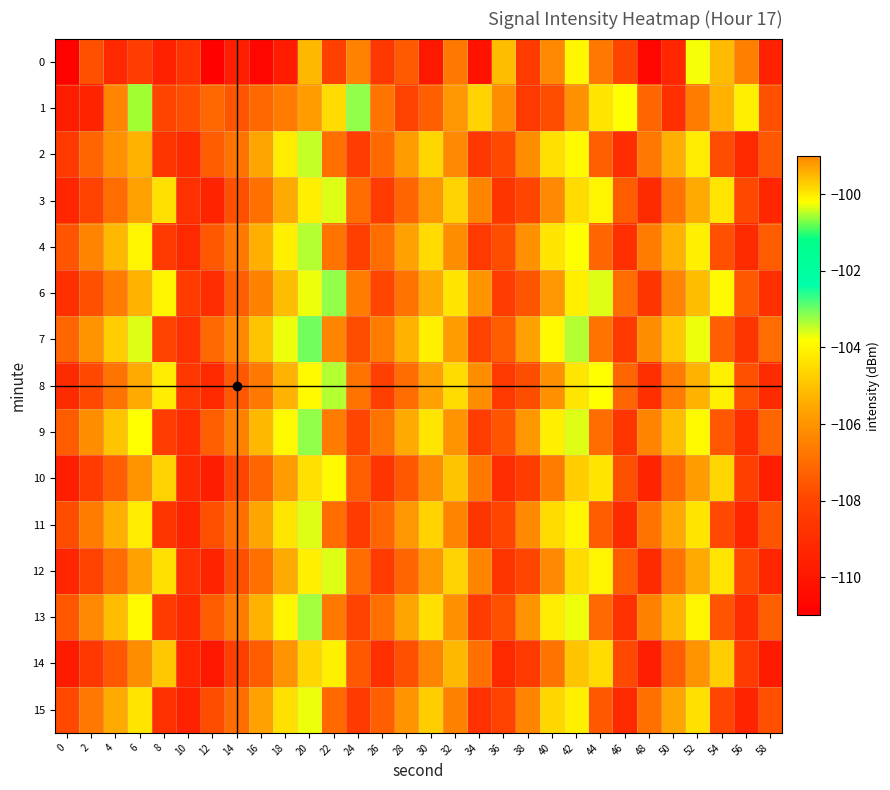

Which has a higher value, 14 or 10?

10